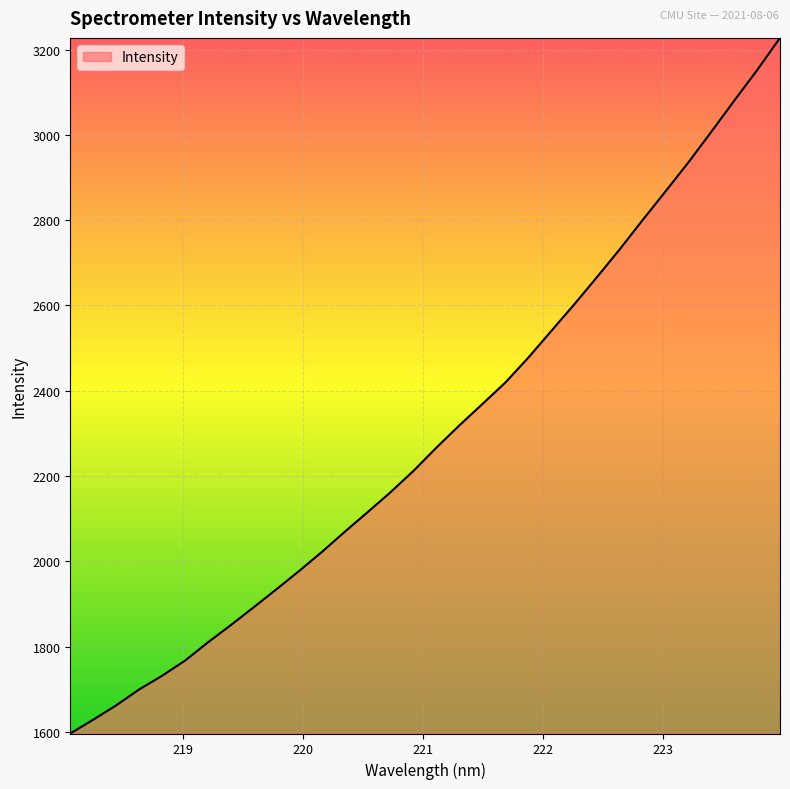

What is the sum of all values?

73603.9